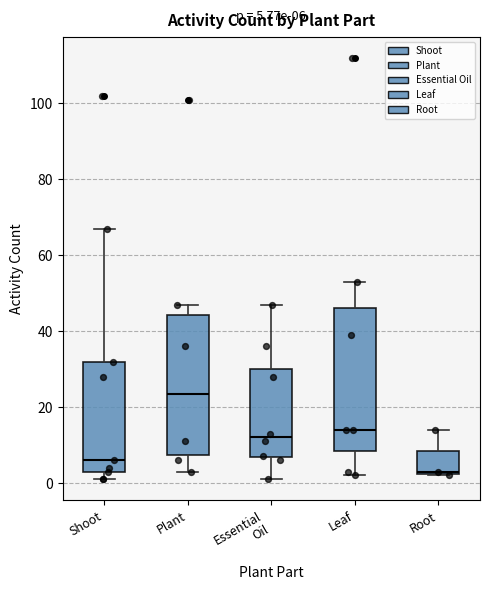

Which box's median line is the lowest?

Root